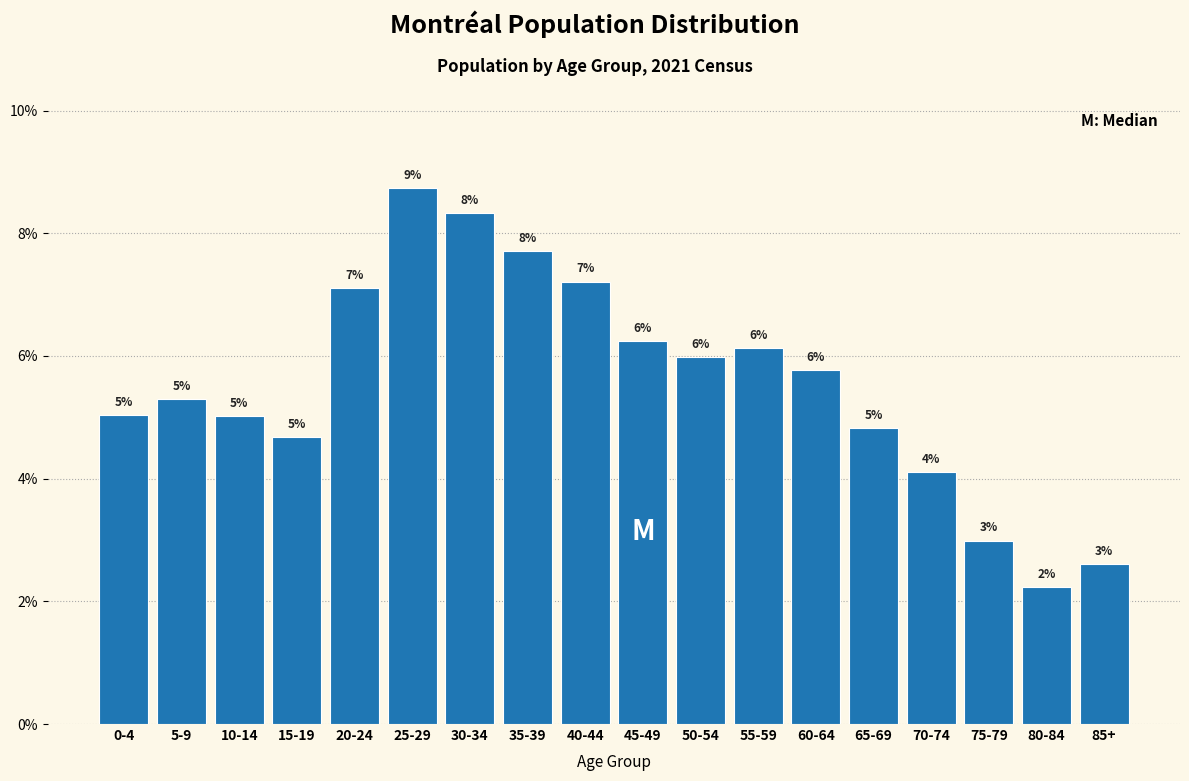

Is it true that the value at 65-69 is 6.8?

False